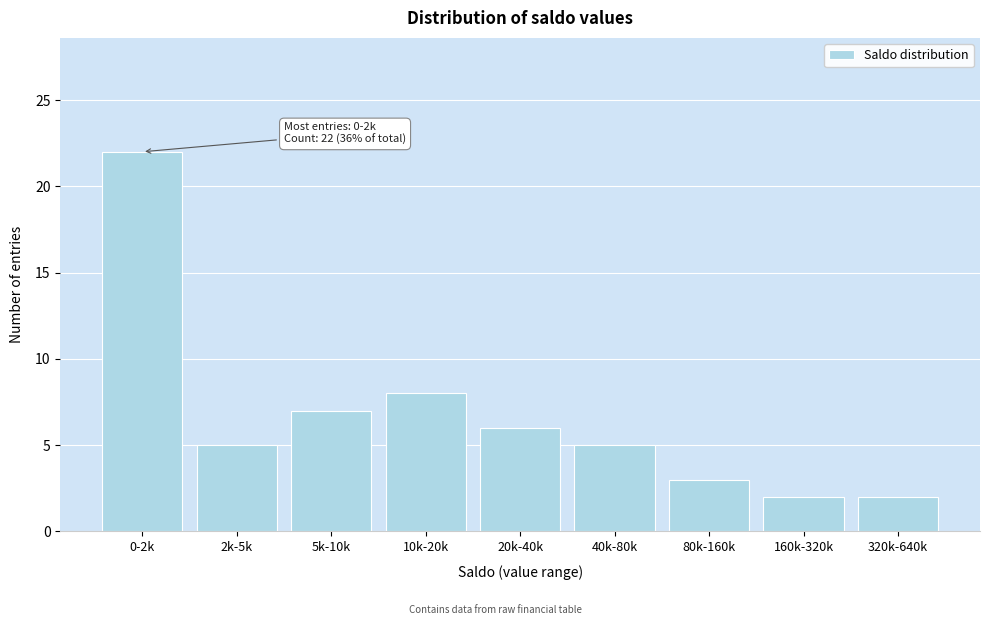

Reading left to right, list all the values displayed in this chart.

22	5	7	8	6	5	3	2	2